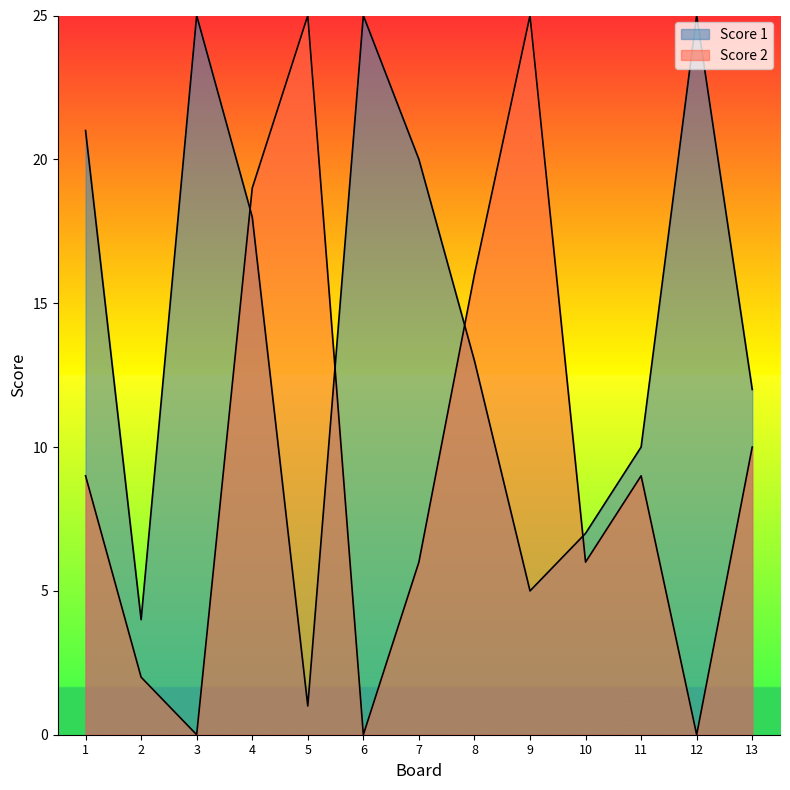

What are all the series names shown in the legend?

Score 1, Score 2